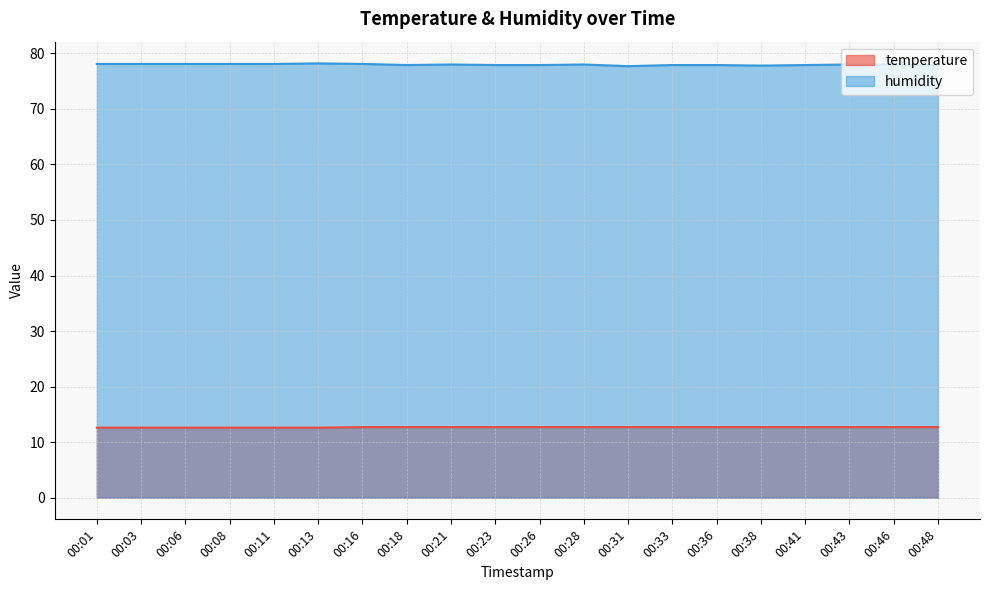

What is the sum of the temperature values at 00:13 and 00:46?

25.3